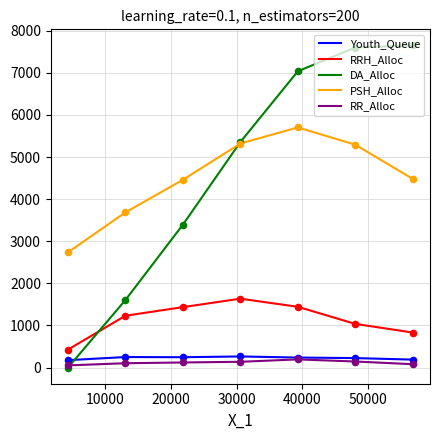

At how many categories does at least one series exceed 3260?

6